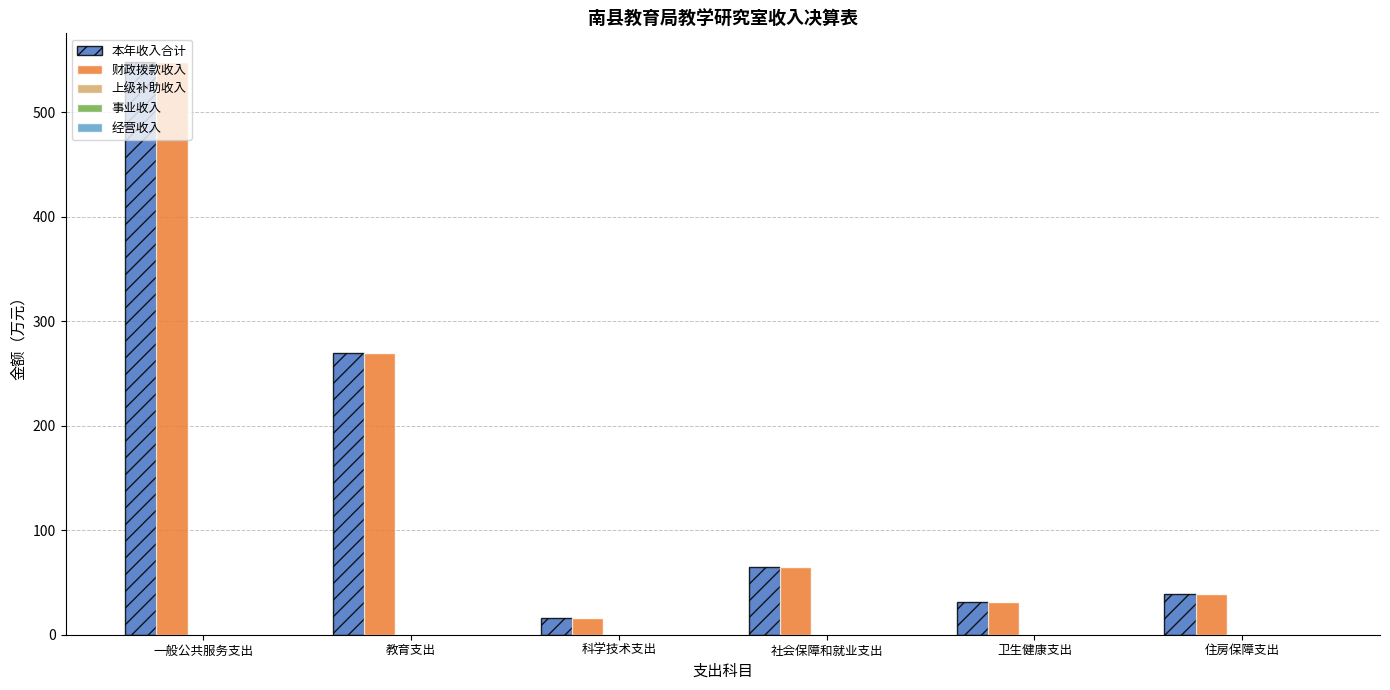

Is the value of 本年收入合计 at 住房保障支出 greater than the value of 财政拨款收入 at 教育支出?

No